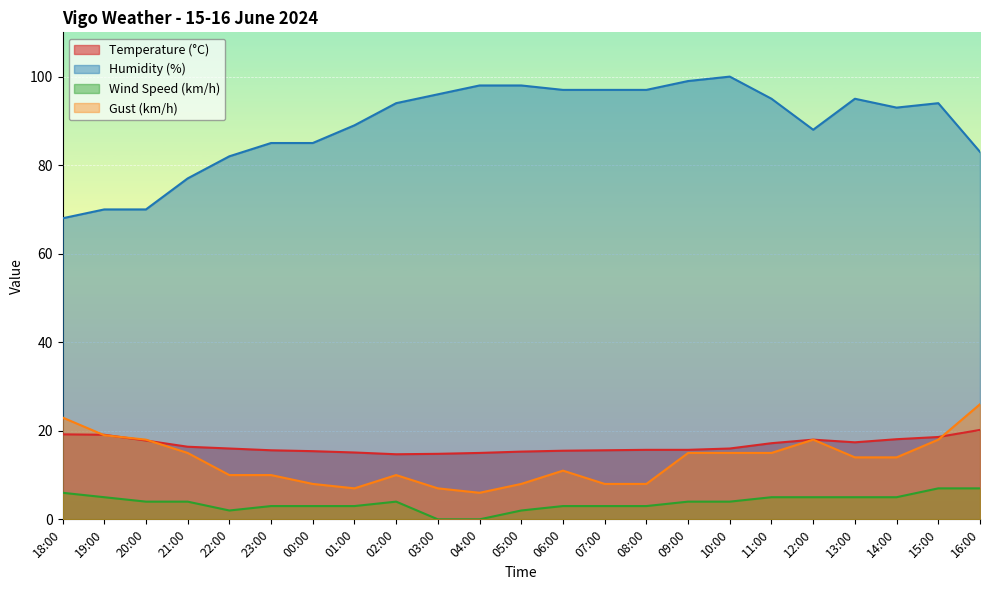

How many data points in Temperature (°C) are above 16?

10